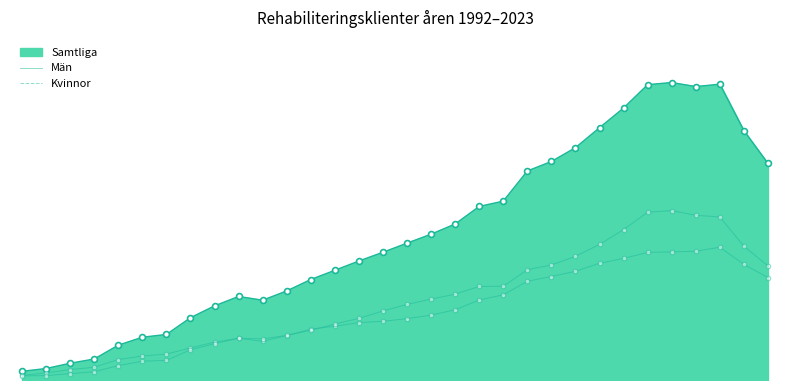

At how many categories does at least one series exceed 2169?

27